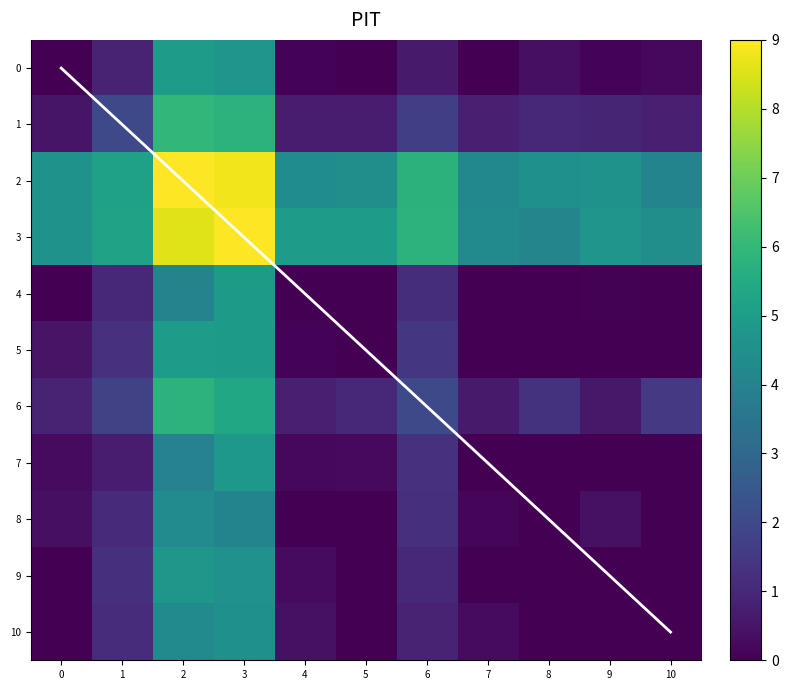

What is the difference between the second highest and minimum values in the 1 series?

5.3